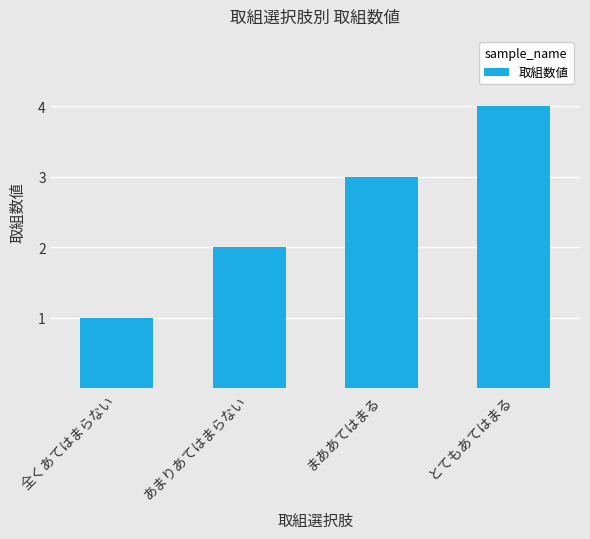

Approximately how many times larger is the value at あまりあてはまらない compared to とてもあてはまる?

0.5